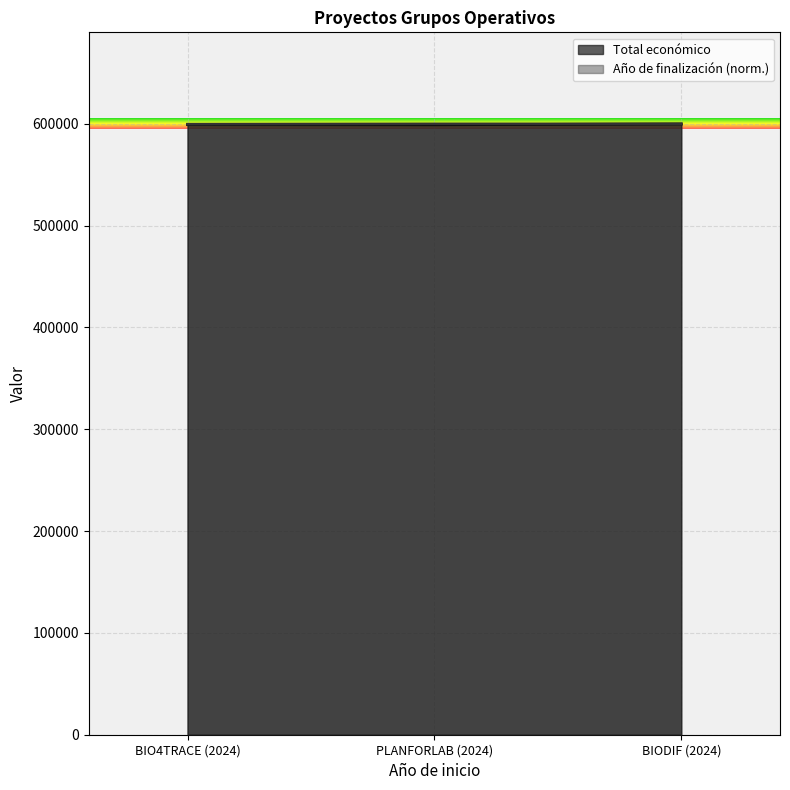

What is the label of the 2nd point from the right?

PLANFORLAB (2024)